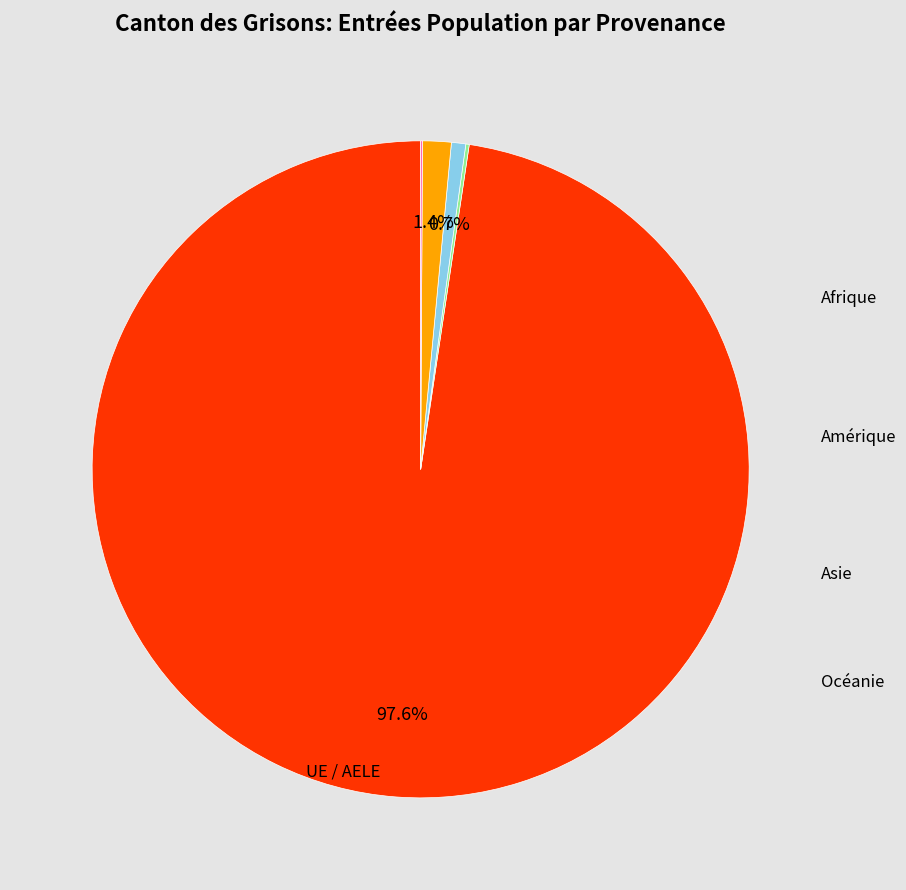

True or false: Asie accounts for 1% of the total.

True